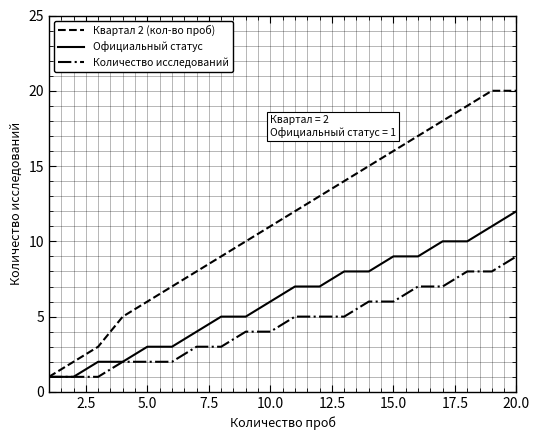

Does the chart have visible grid lines?

Yes